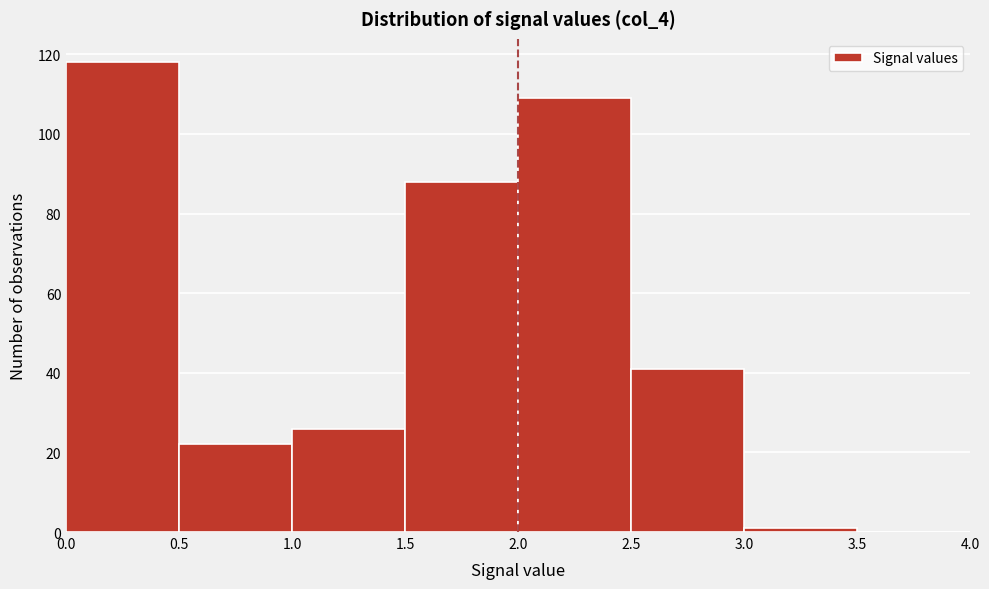

Reading left to right, transcribe this chart: for each bar, give the range it covers on the x-axis and its height. The values are not printed on the chart, so give them approximately, as read against the axis.

0.0 to 0.5: 118
0.5 to 1.0: 22
1.0 to 1.5: 26
1.5 to 2.0: 88
2.0 to 2.5: 110
2.5 to 3.0: 42
3.0 to 3.5: under 2
3.5 to 4.0: 0